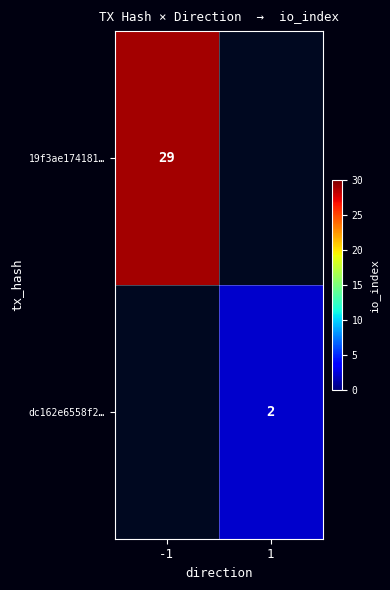

Is it true that dc162e6558f2… equals 2 at 1?

True